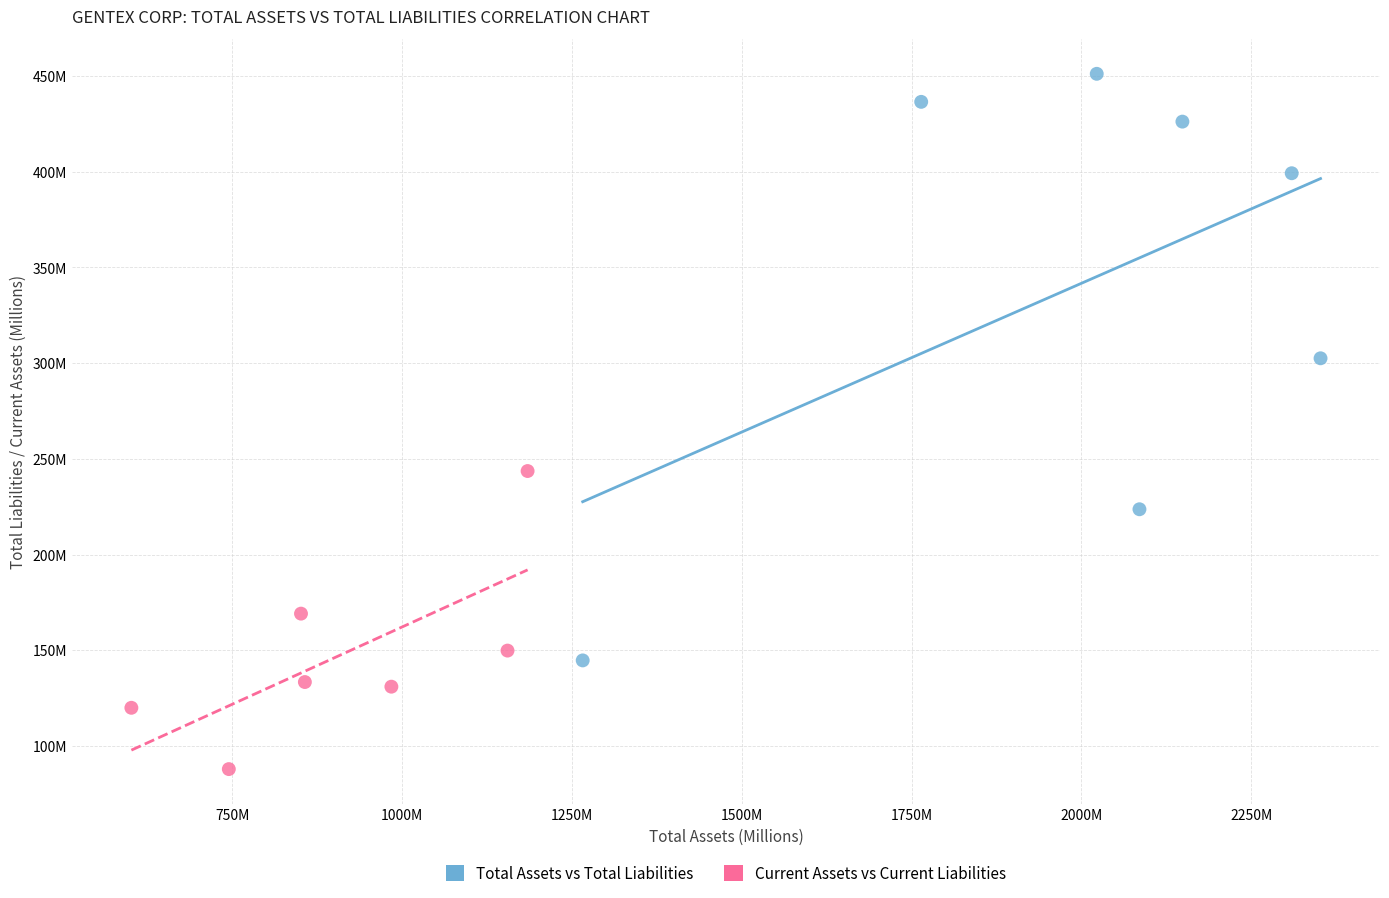

Which series contains the highest Y value?

Total Assets vs Total Liabilities